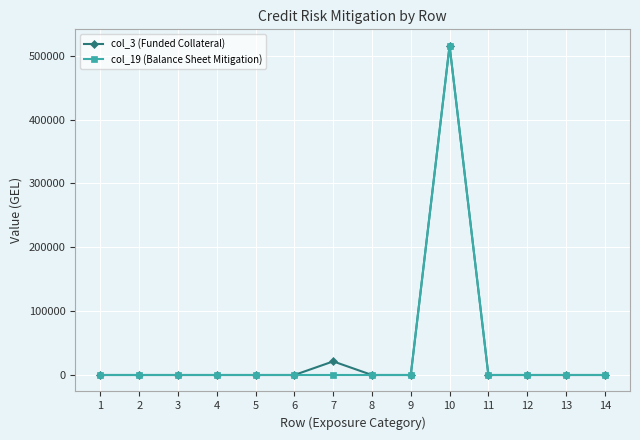

The value of col_19 (Balance Sheet Mitigation) at 10 is 885942.5. True or false?

False